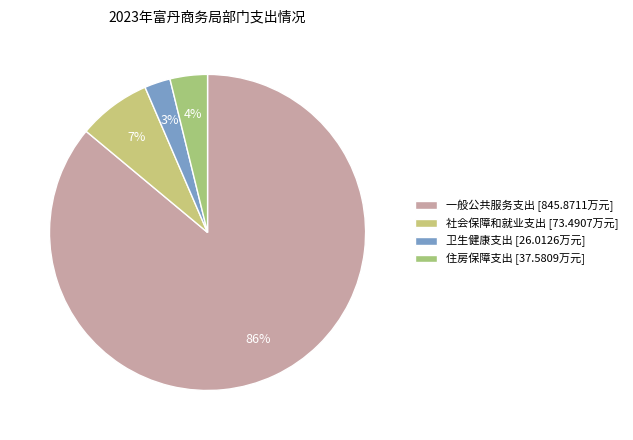

How many slices are in this pie chart?

4